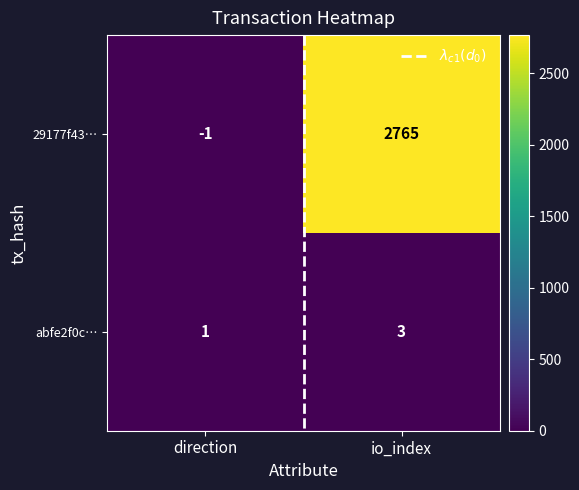

At which category is the sum across all series the highest?

io_index